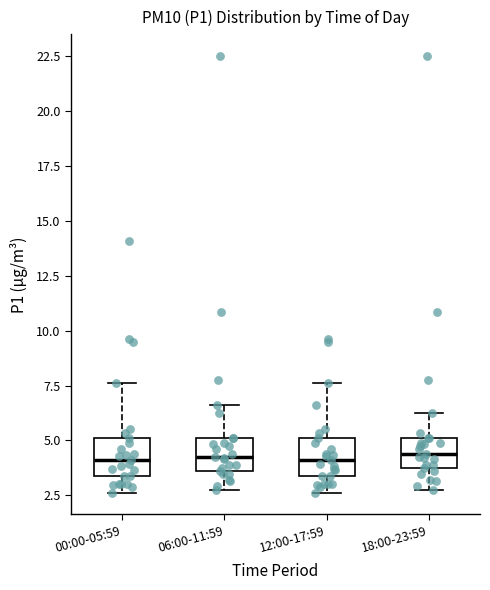

Reading left to right, read every box against the y-axis: the position of its median line, the range the box covers, and the ends of its whiskers. The values are not printed on the chart, so give them approximately, as read against the axis.

00:00-05:59: median 4.0, box 3.5 to 5.0, whiskers 2.5 to 7.5
06:00-11:59: median 4.5, box 3.5 to 5.0, whiskers 3.0 to 6.5
12:00-17:59: median 4.0, box 3.5 to 5.0, whiskers 2.5 to 7.5
18:00-23:59: median 4.5, box 3.5 to 5.0, whiskers 3.0 to 6.0